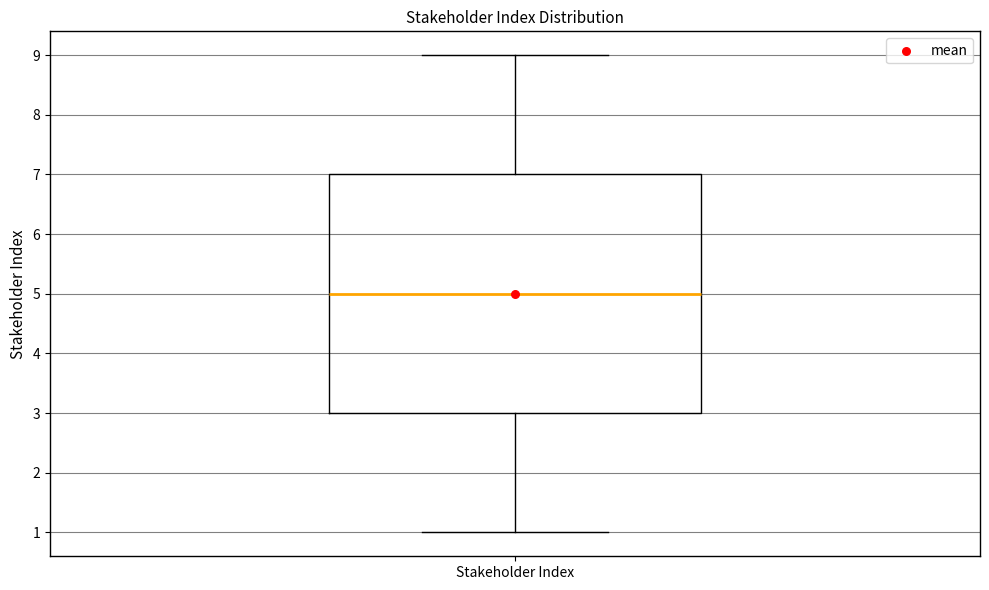

Where does the median line of the box for Stakeholder Index sit on the y-axis? The values are not printed on the chart, so give them approximately, as read against the axis.

5